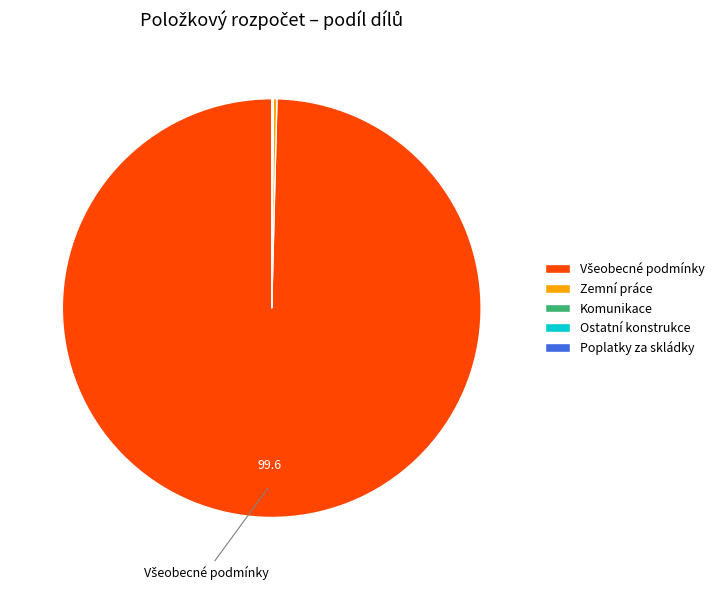

Is it true that Zemní práce is 0% of the pie?

True